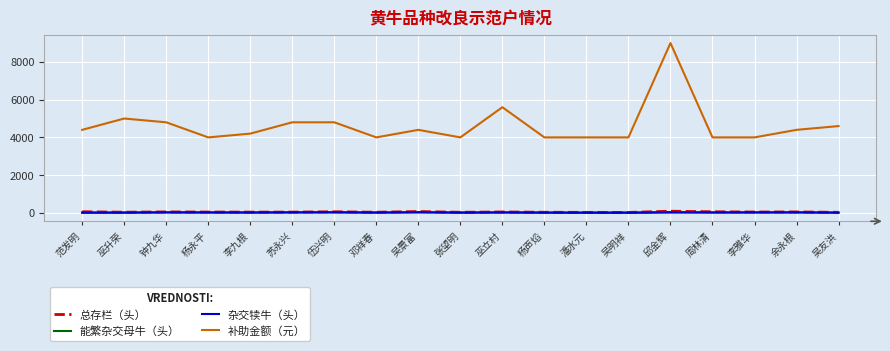

How many values in the 补助金额（元） series are below 4400?

9